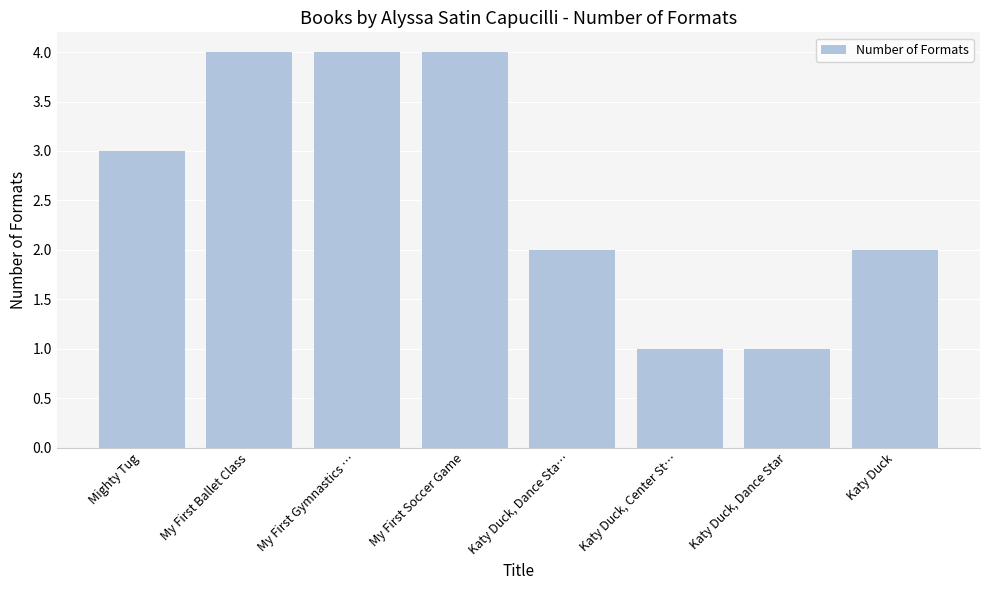

Count the number of data series in this chart.

1